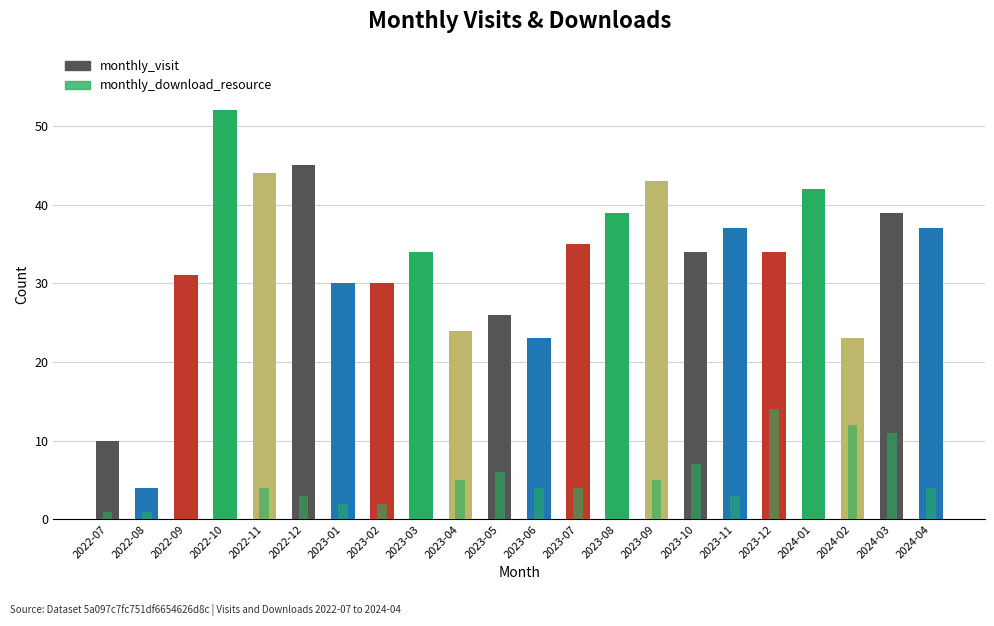

Which has a higher value, 2023-01 or 2024-03?

2024-03